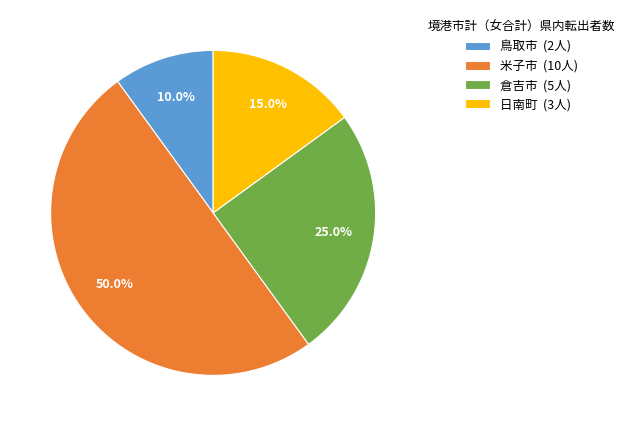

Which has a higher value, 鳥取市 or 日南町?

日南町